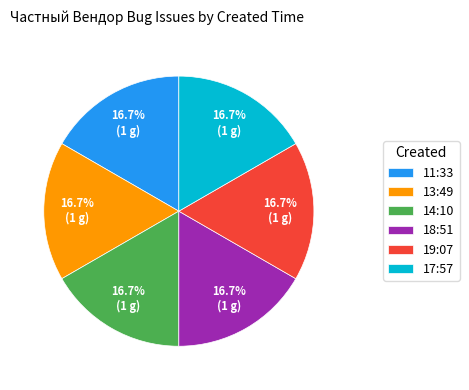

What is the ratio of the value at 19:07 to the value at 13:49?

1.0